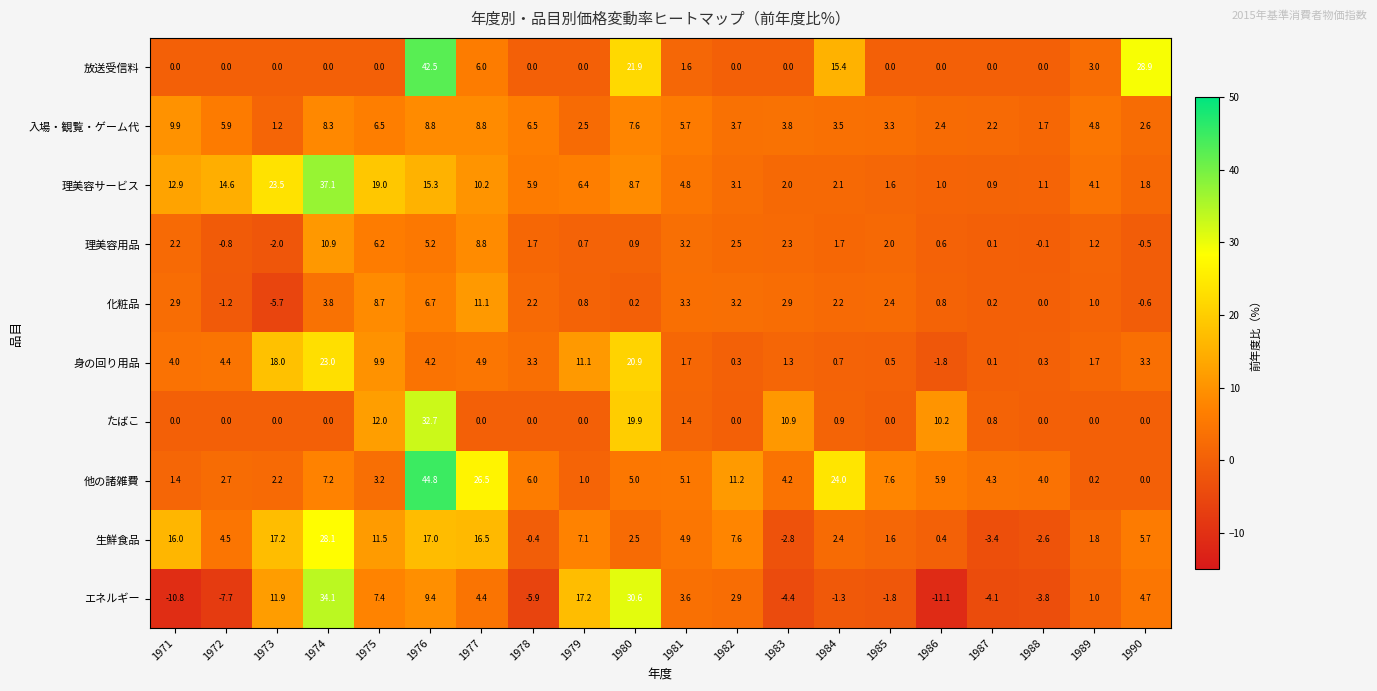

How many categories are shown in the chart?

20